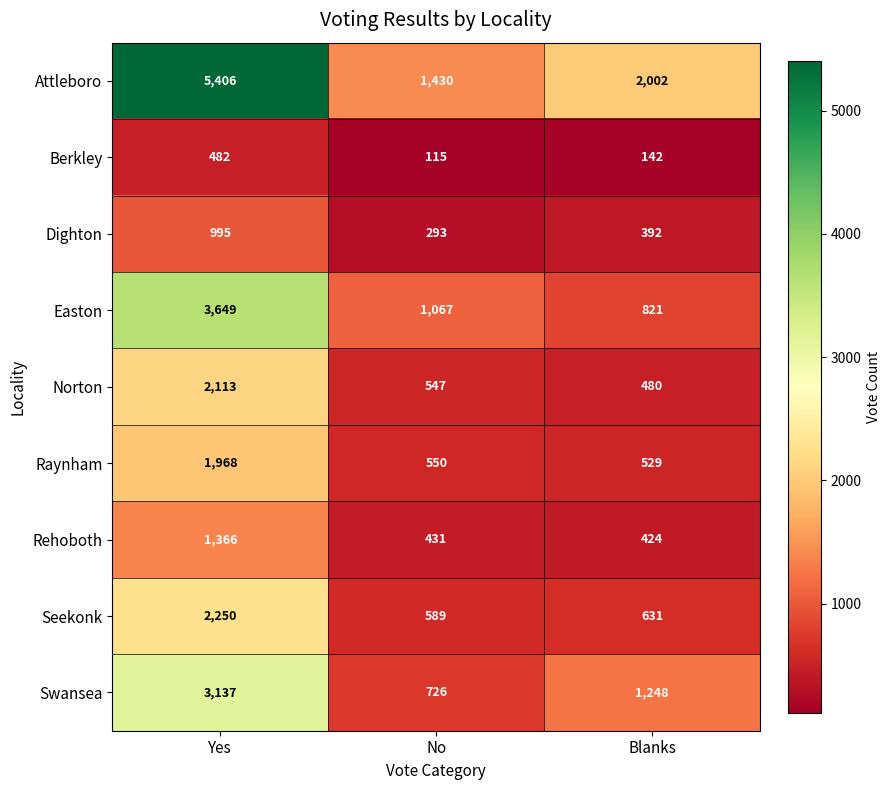

Which series has the widest spread of values?

Attleboro